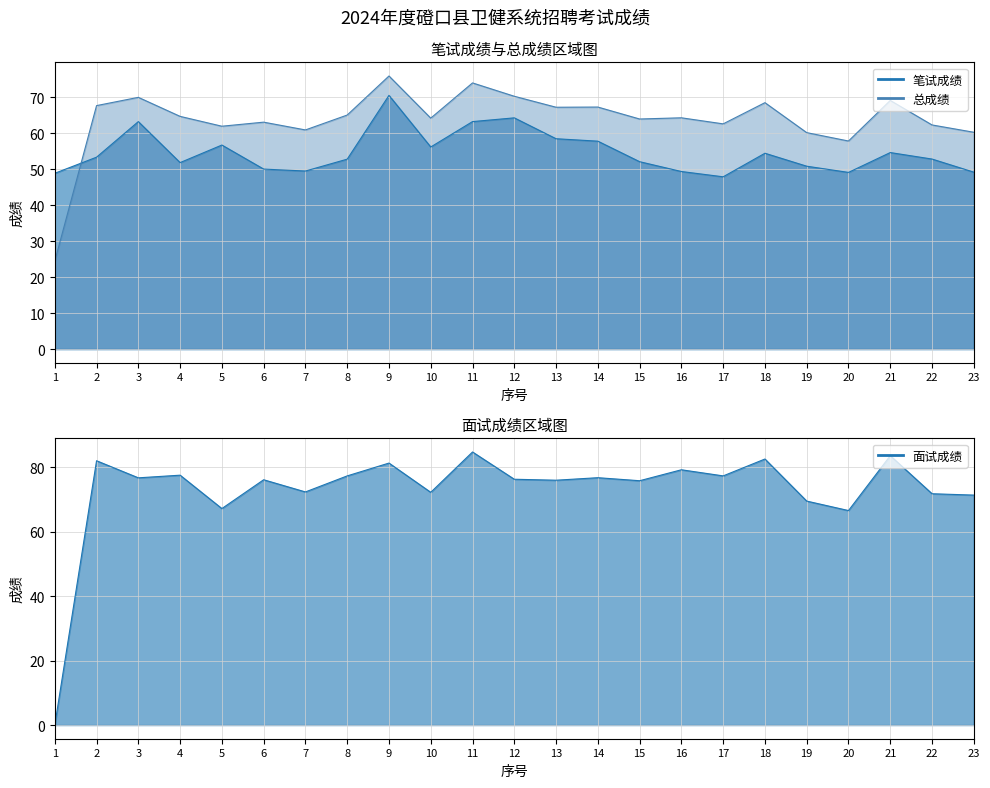

What is the difference between the 面试成绩 values at 7 and 9?

9.0